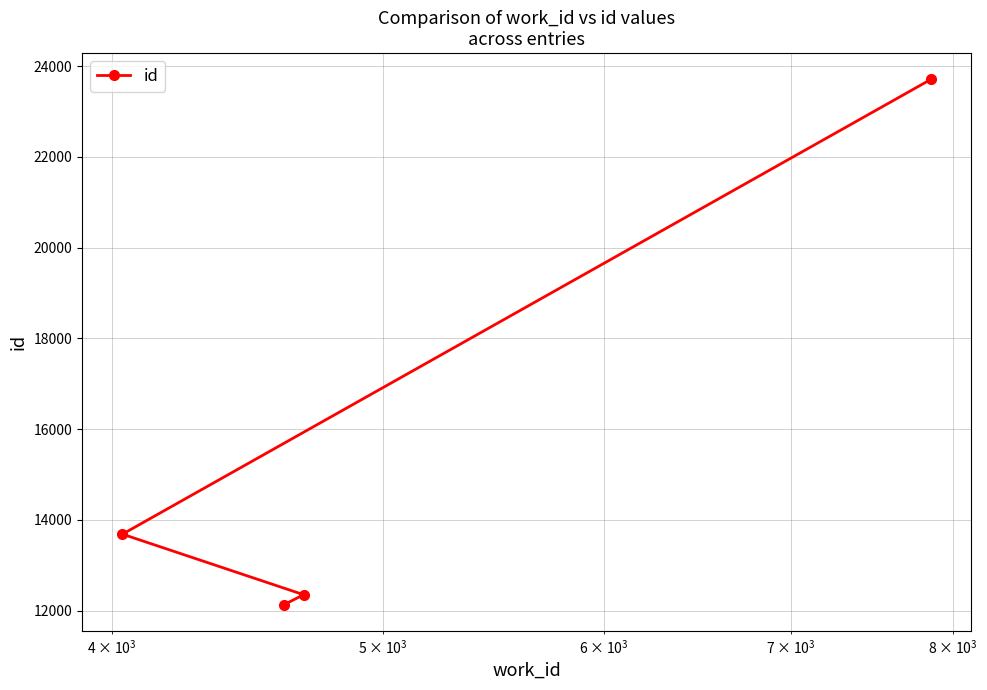

What is the difference between the maximum and minimum values?

11577